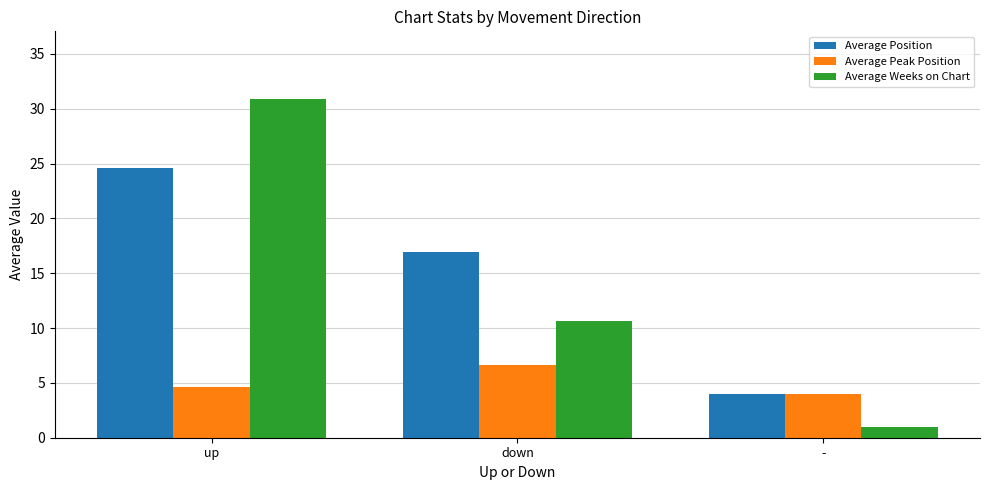

At which category does the chart reach its peak across all series?

up